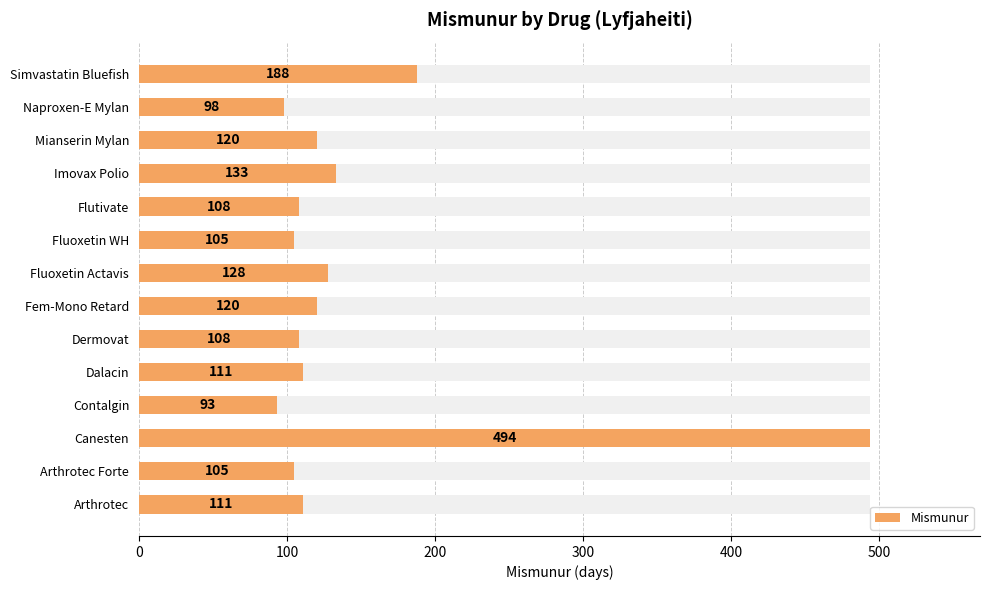

How many categories are shown in the chart?

14